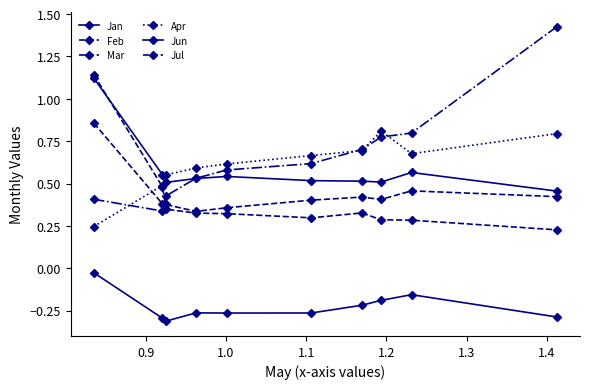

How many distinct data groups are displayed?

6